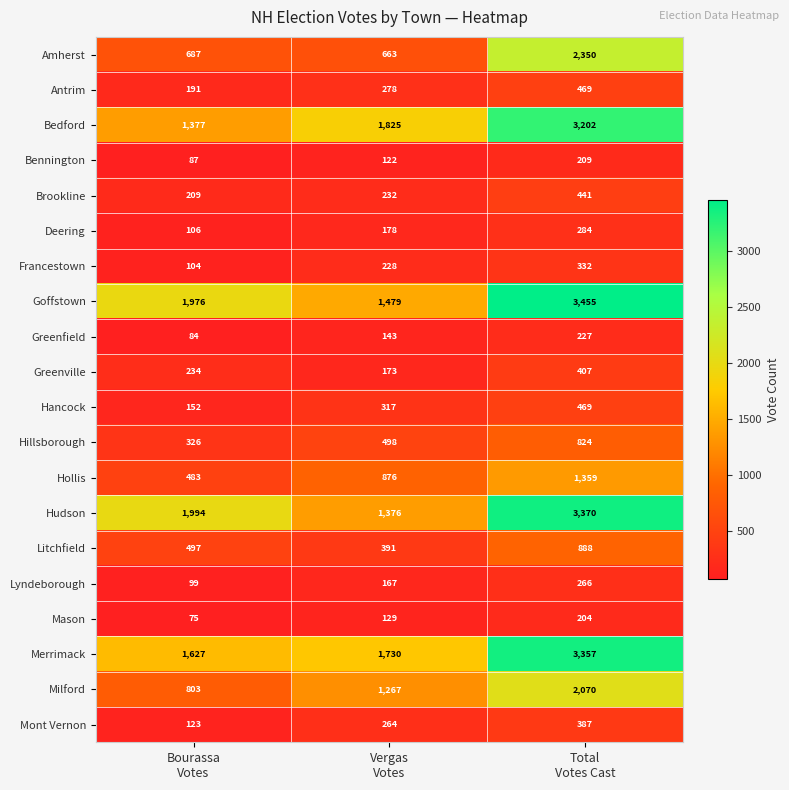

What is the sum of all Merrimack values?

6714